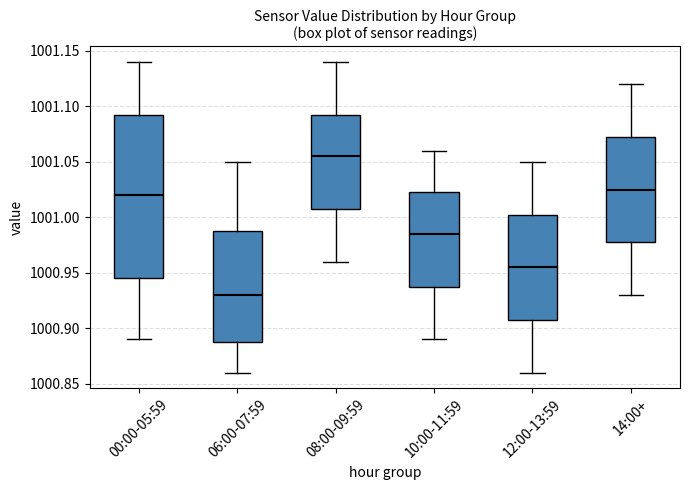

Reading left to right, transcribe this box plot: for each box, give where its median line is, the range the box spans, and where its two whiskers end, as read against the y-axis. The values are not printed on the chart, so give them approximately, as read against the axis.

00:00-05:59: median 1001.020, box 1000.945 to 1001.095, whiskers 1000.890 to 1001.140
06:00-07:59: median 1000.930, box 1000.890 to 1000.990, whiskers 1000.860 to 1001.050
08:00-09:59: median 1001.055, box 1001.010 to 1001.095, whiskers 1000.960 to 1001.140
10:00-11:59: median 1000.985, box 1000.940 to 1001.025, whiskers 1000.890 to 1001.060
12:00-13:59: median 1000.955, box 1000.910 to 1001.005, whiskers 1000.860 to 1001.050
14:00+: median 1001.025, box 1000.980 to 1001.075, whiskers 1000.930 to 1001.120